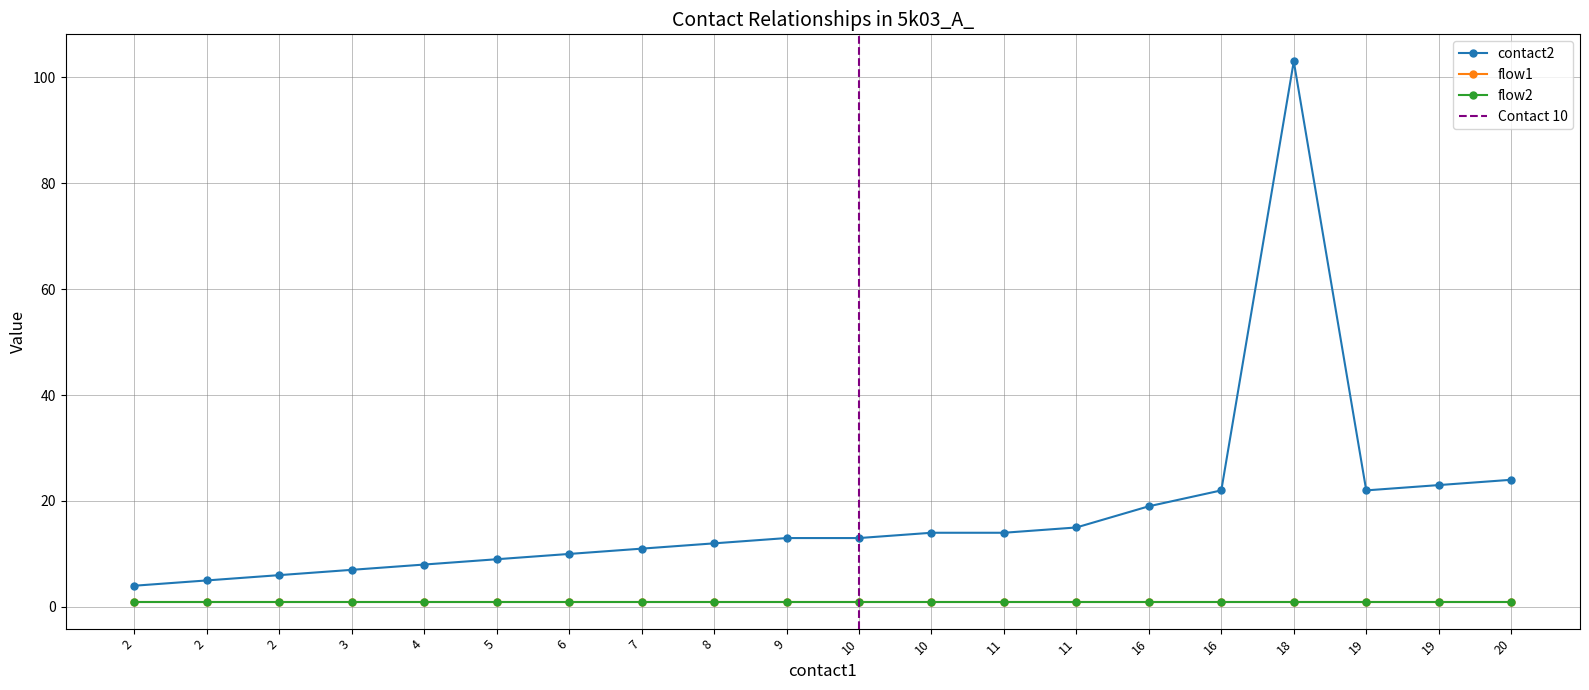

Which category has the highest value in the contact2 series?

18